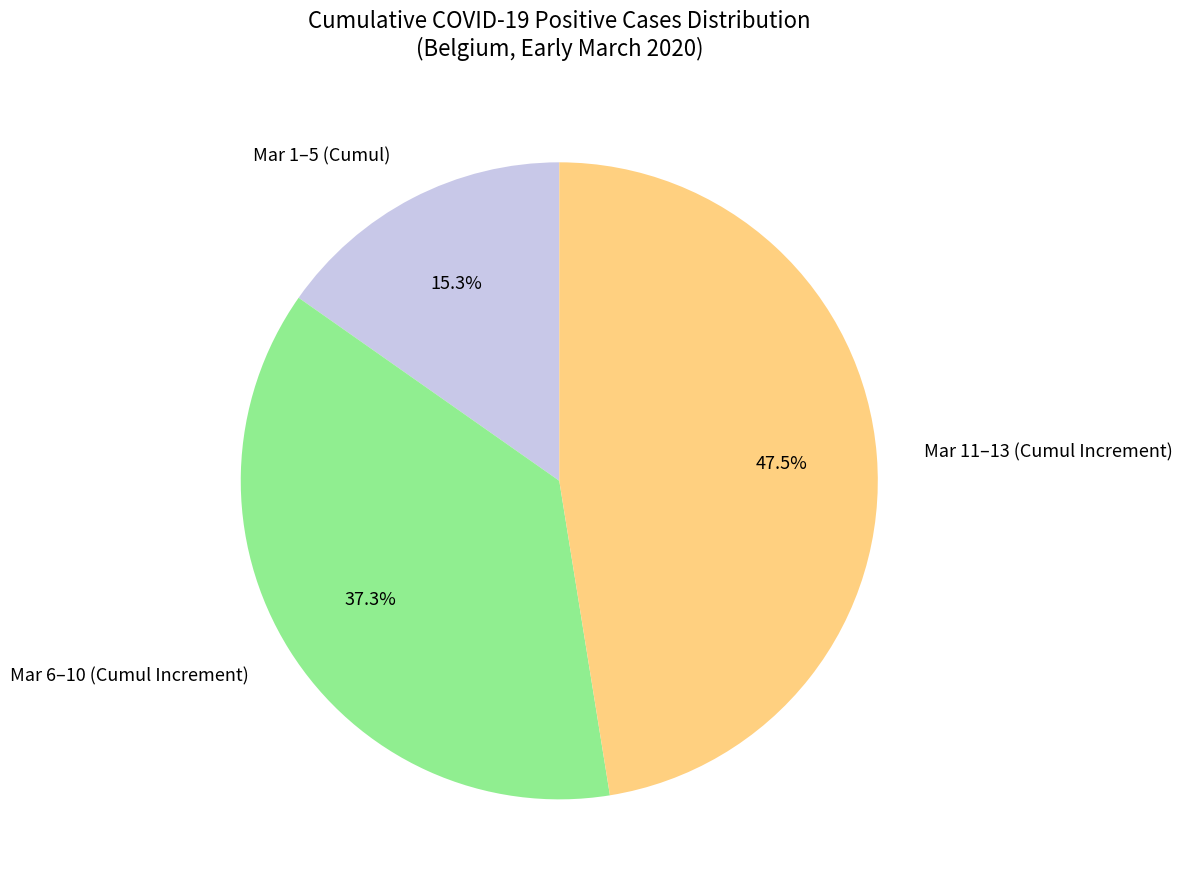

To the nearest percent, what is the difference between the largest and smallest slice percentages?

32%